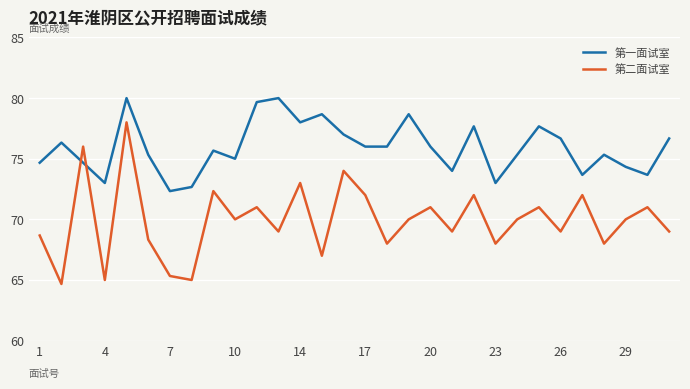

Which series has the largest total across all categories?

第一面试室